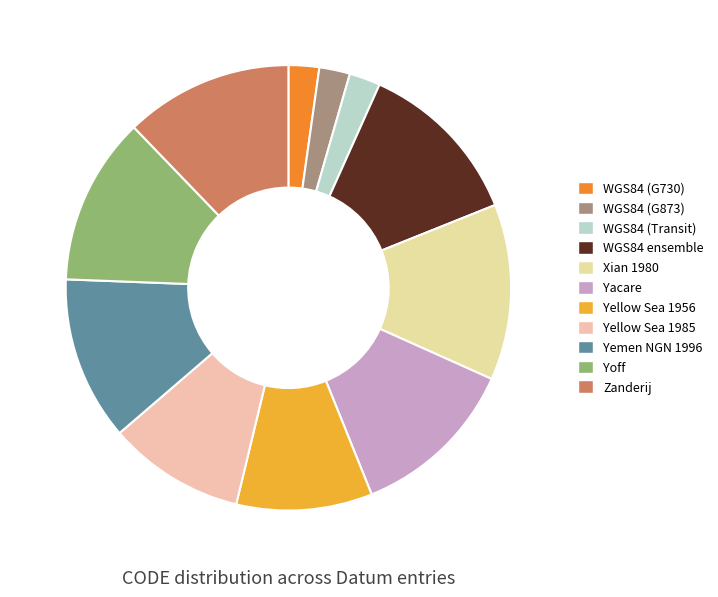

What is the total percentage of Yellow Sea 1956 and Yellow Sea 1985?

19.8%